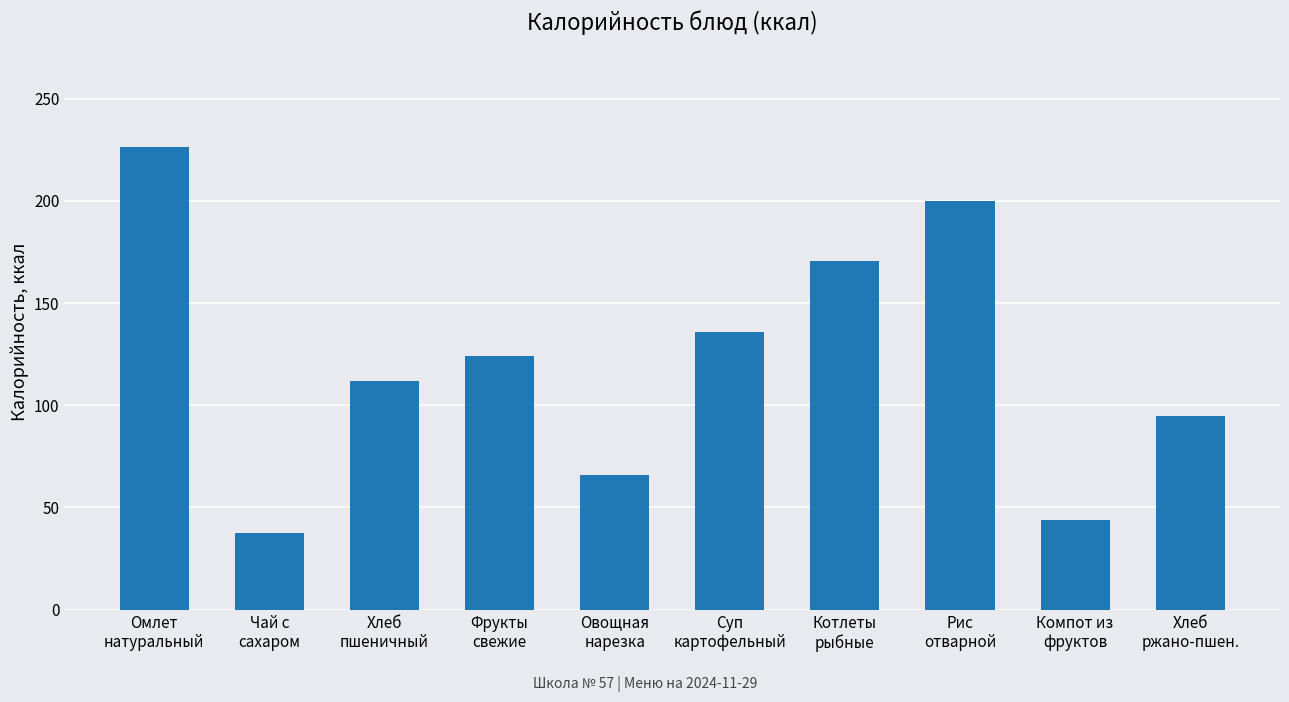

How many data points does each series have?

10